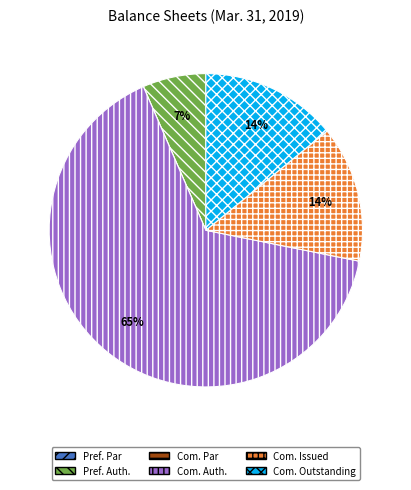

To the nearest percent, what is the difference between the largest and smallest slice percentages?

65%